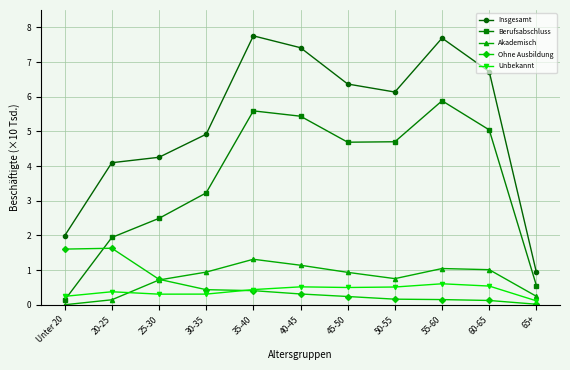

What is the difference between the highest and lowest values at 65+?

0.9